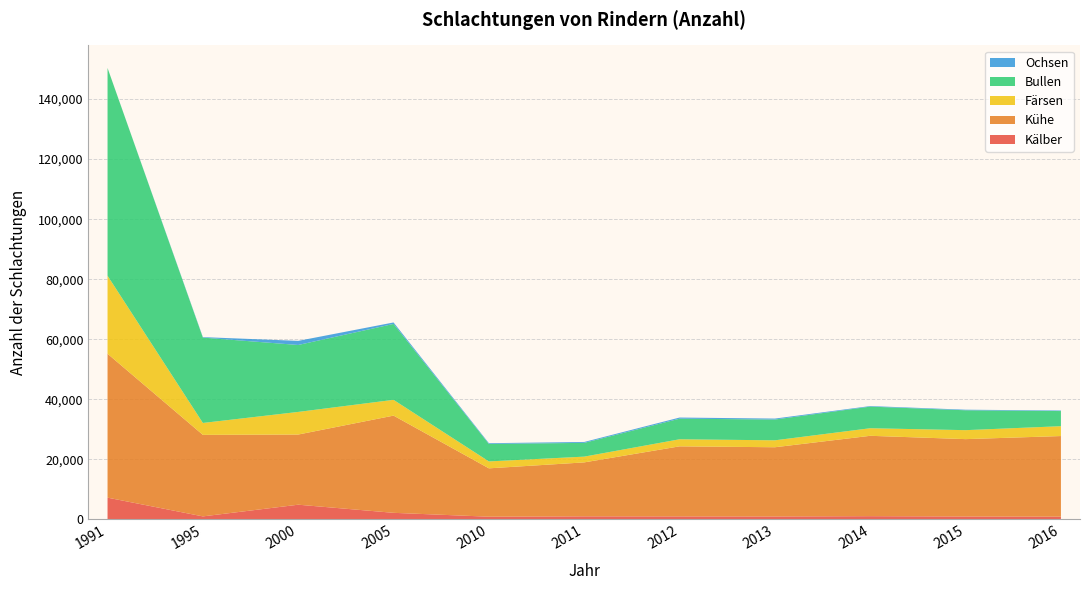

Reading left to right, extract all data points from this chart.

Kälber: 1991=7248	1995=1003	2000=4897	2005=2191	2010=901	2011=1019	2012=995	2013=973	2014=1076	2015=965	2016=913
Kühe: 1991=47929	1995=27150	2000=23369	2005=32377	2010=16107	2011=17970	2012=23340	2013=23059	2014=26769	2015=25772	2016=26849
Färsen: 1991=25985	1995=3970	2000=7531	2005=5254	2010=2305	2011=1919	2012=2353	2013=2310	2014=2519	2015=2987	2016=3283
Bullen: 1991=69185	1995=28430	2000=22295	2005=25285	2010=5820	2011=4585	2012=6857	2013=6924	2014=7202	2015=6622	2016=5042
Ochsen: 1991=7	1995=159	2000=1374	2005=486	2010=247	2011=300	2012=381	2013=316	2014=184	2015=192	2016=178